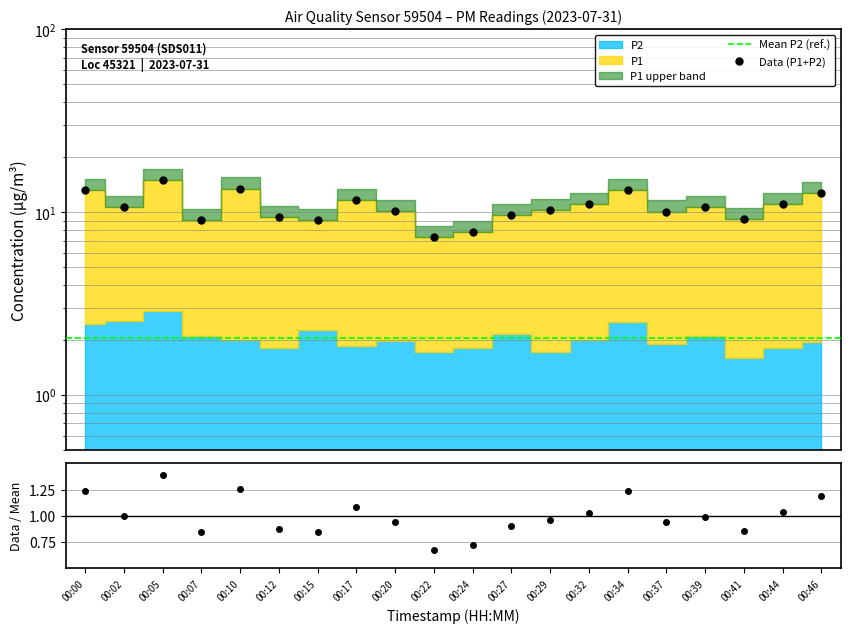

List the labels in order of value, largest first.

00:05, 00:10, 00:00, 00:34, 00:46, 00:17, 00:44, 00:32, 00:02, 00:39, 00:29, 00:20, 00:37, 00:27, 00:12, 00:41, 00:07, 00:15, 00:24, 00:22